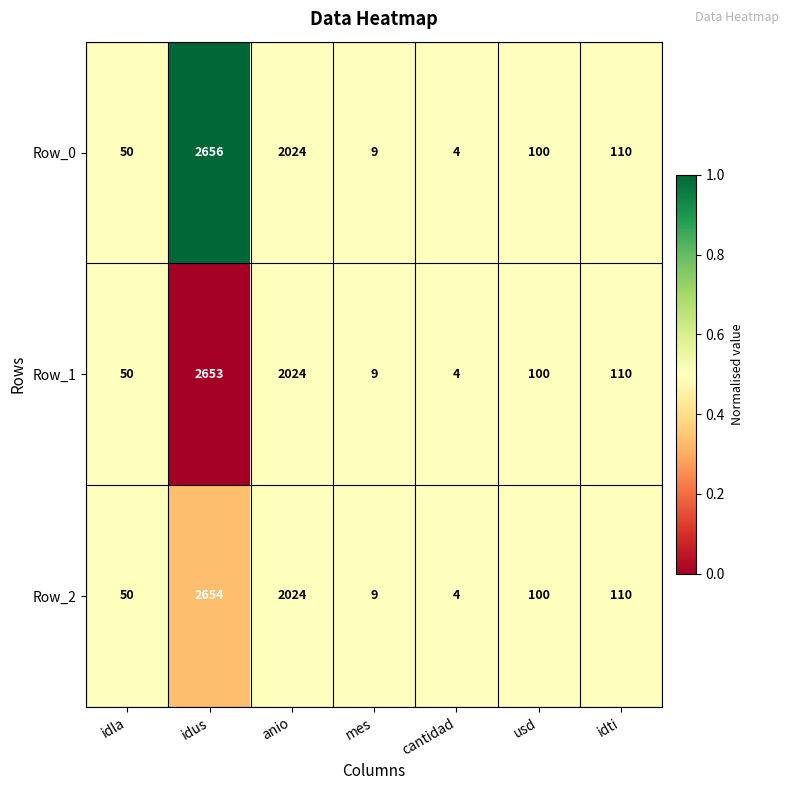

List the series in order of their overall mean, lowest first.

Row_1, Row_2, Row_0